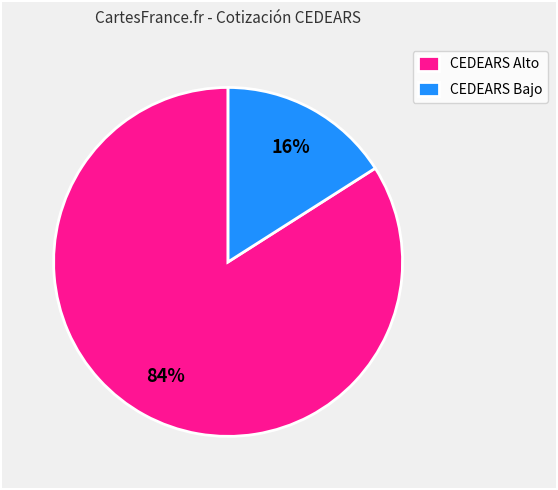

Do CEDEARS Alto and CEDEARS Bajo together represent more than half of the pie?

Yes